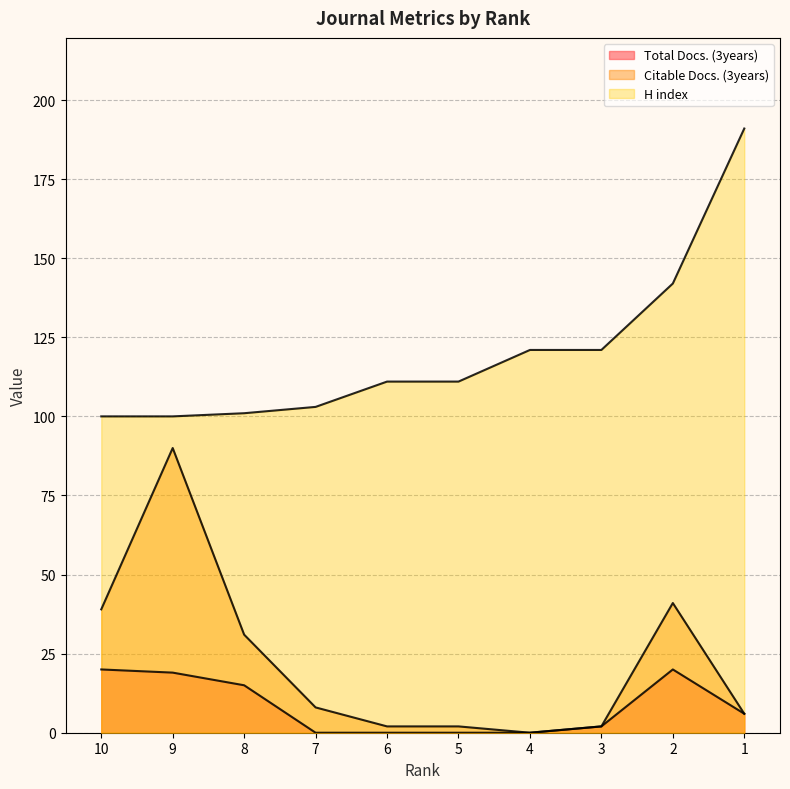

Which series has the widest spread of values?

H index